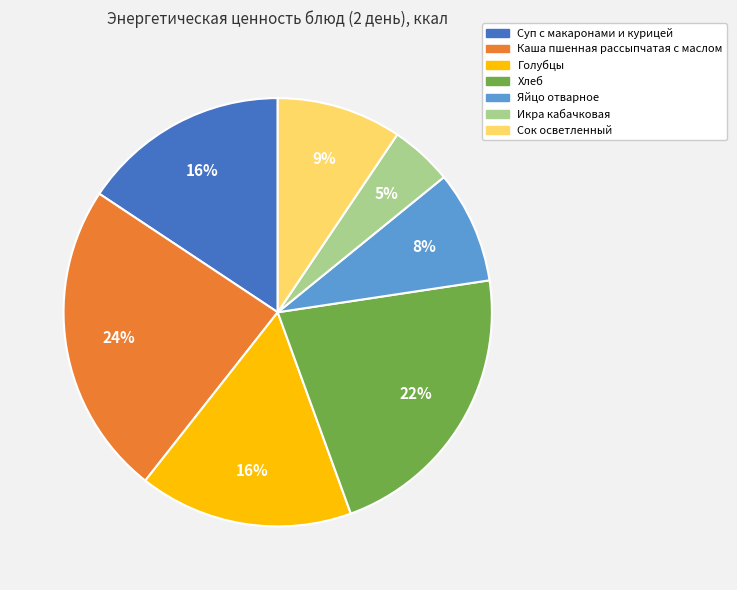

To the nearest percent, what percentage of the pie is Икра кабачковая?

5%